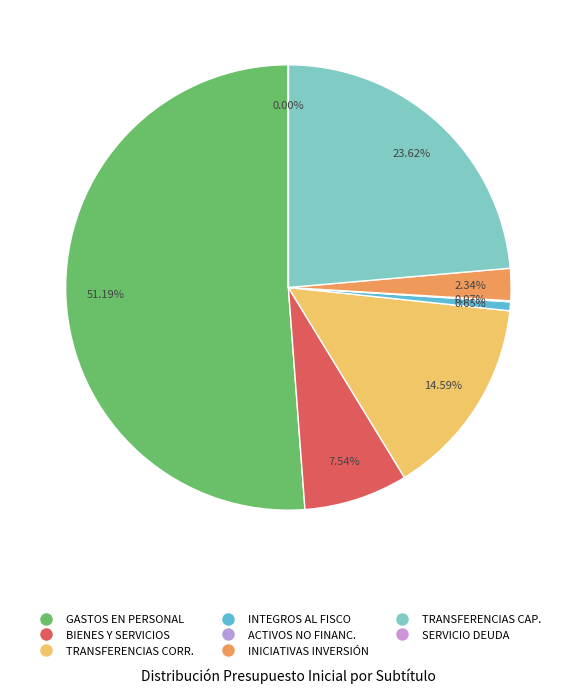

How many slices are in this pie chart?

8